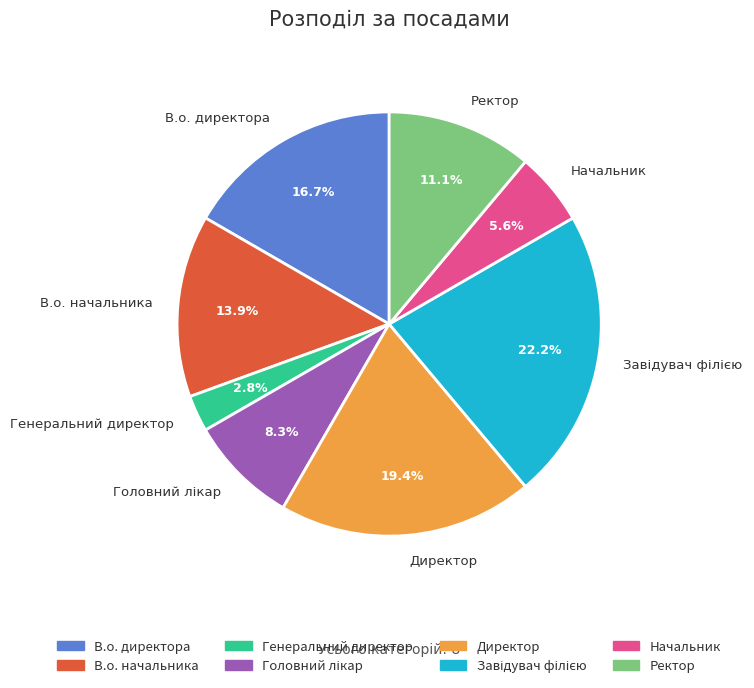

Between В.о. начальника and Генеральний директор, which is larger?

В.о. начальника